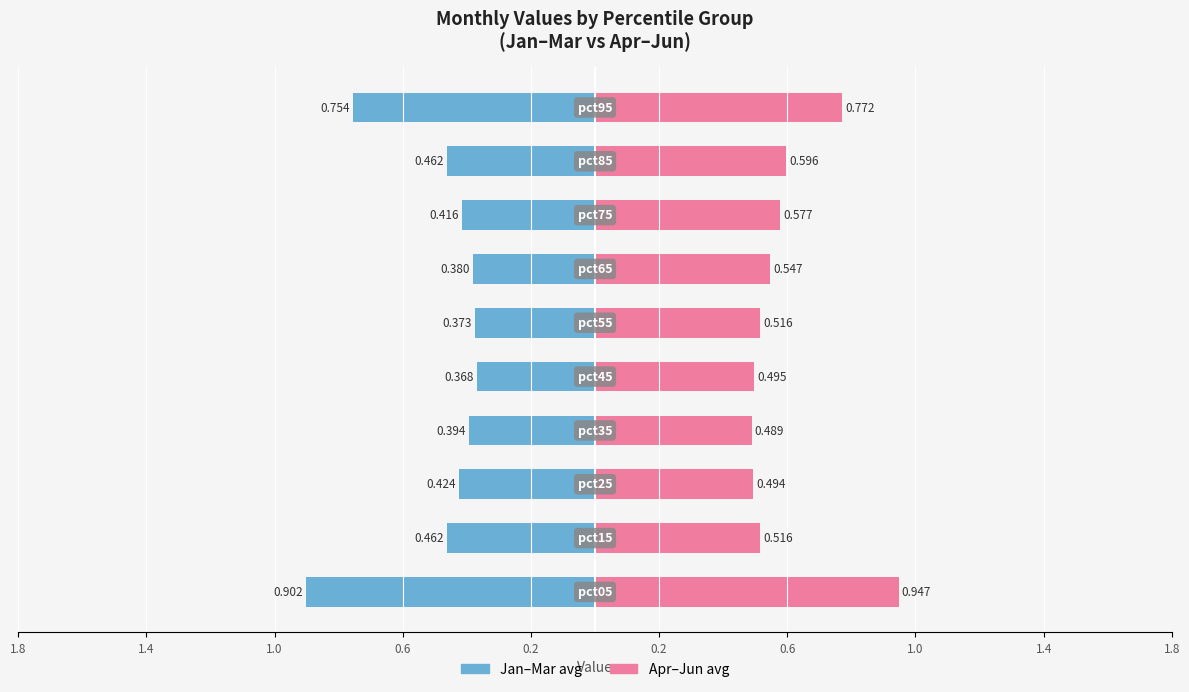

What is the greatest value displayed?

0.9